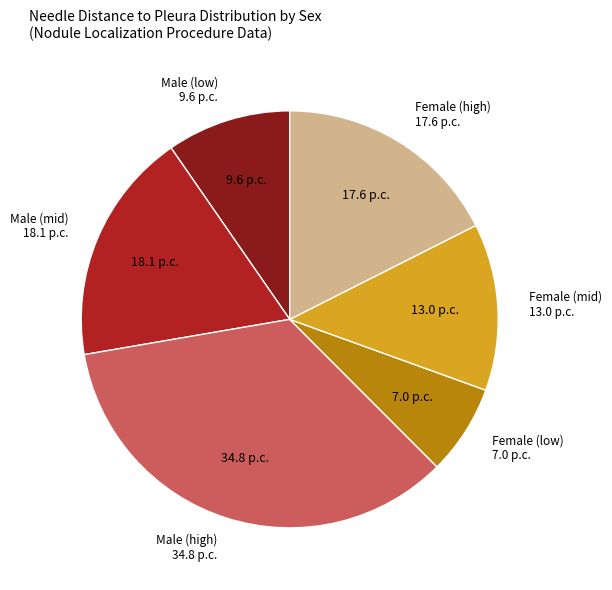

Is there any slice that represents more than half of the pie?

No